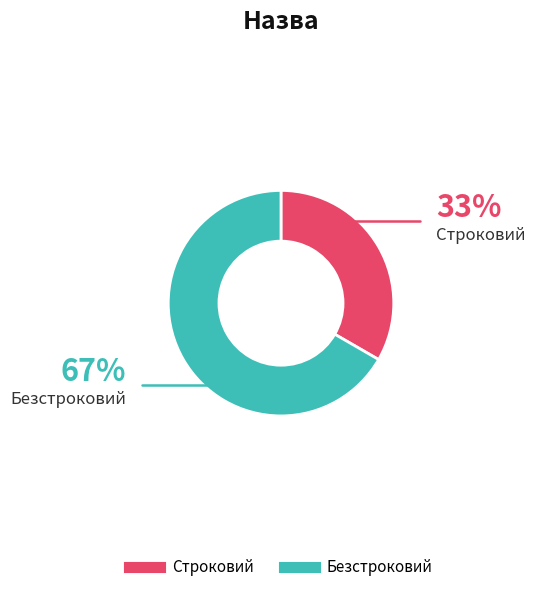

How many segments does this pie chart have?

2